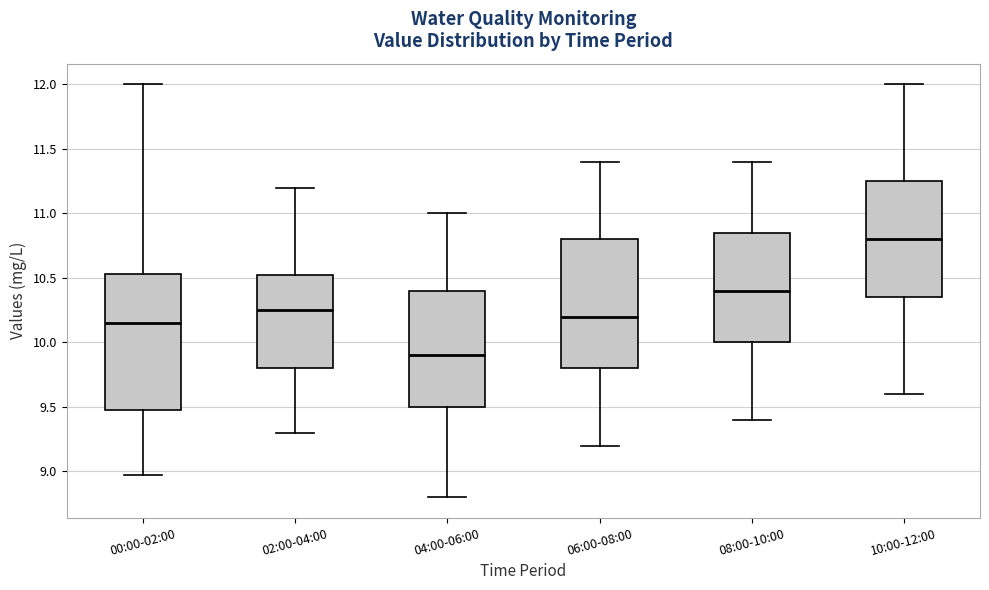

Which box's median line is the lowest?

04:00-06:00